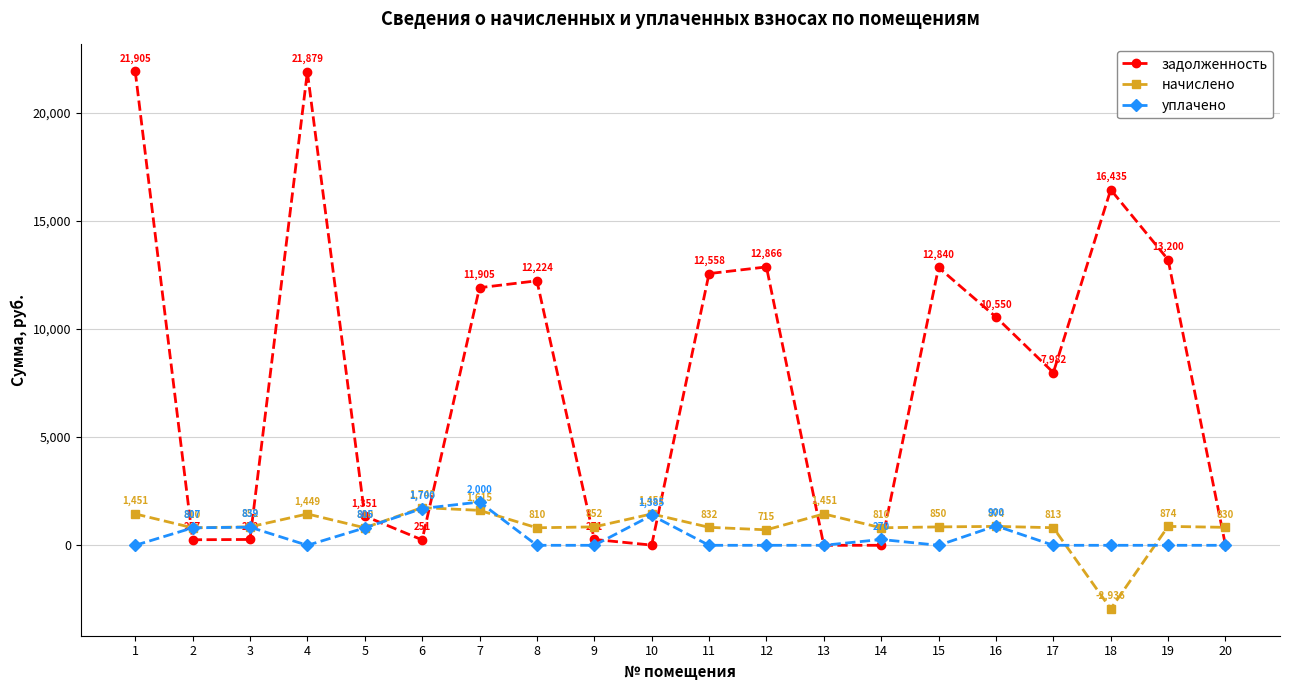

Where does the задолженность series first go above 10549?

1